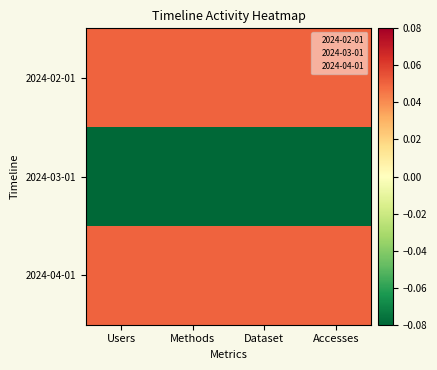

List the series in order of their peak value, lowest first.

2024-03-01, 2024-02-01, 2024-04-01